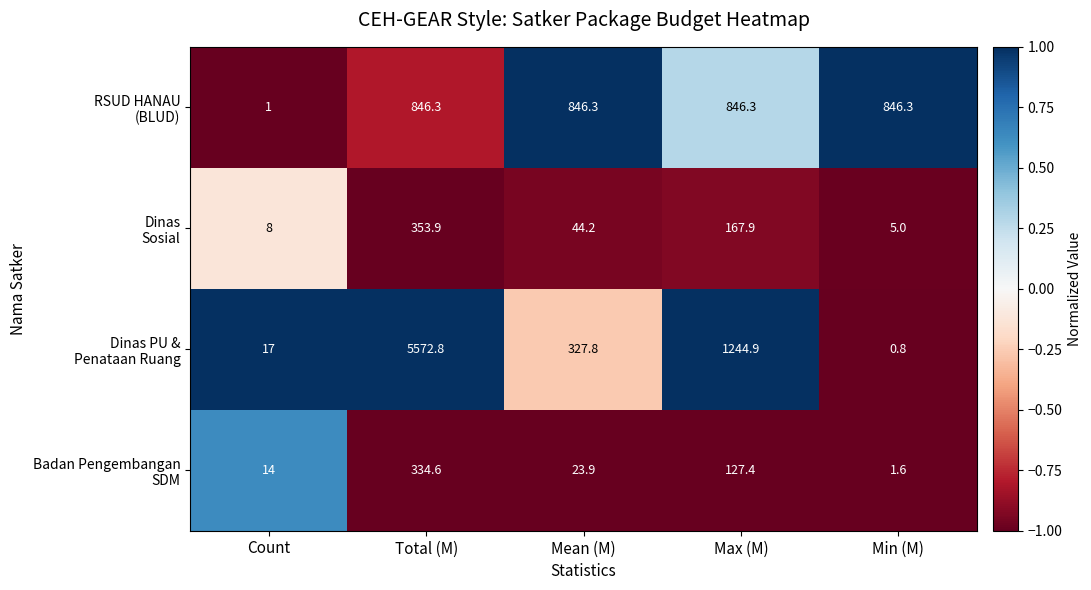

At which category is the sum across all series the highest?

Total (M)